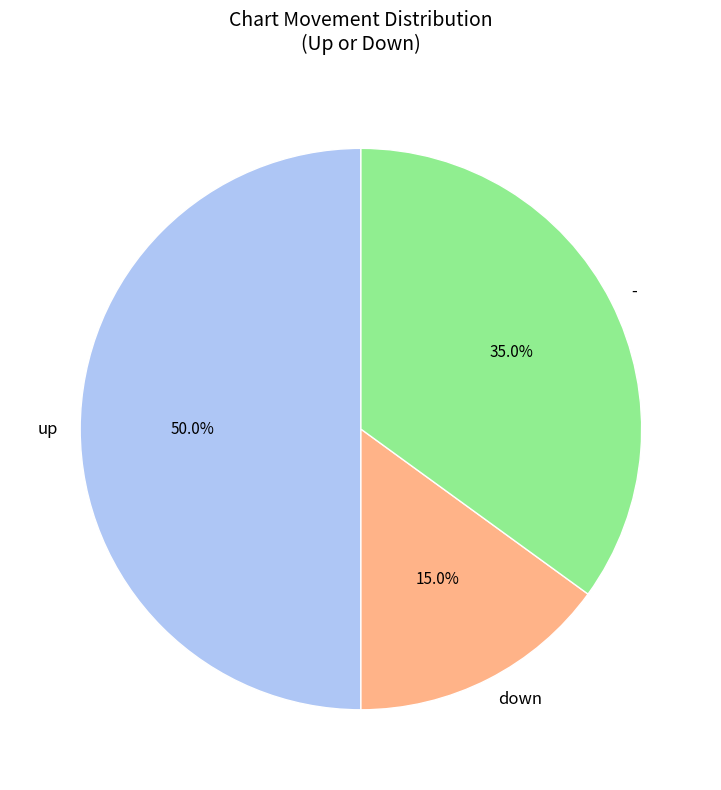

How many slices are in this pie chart?

3